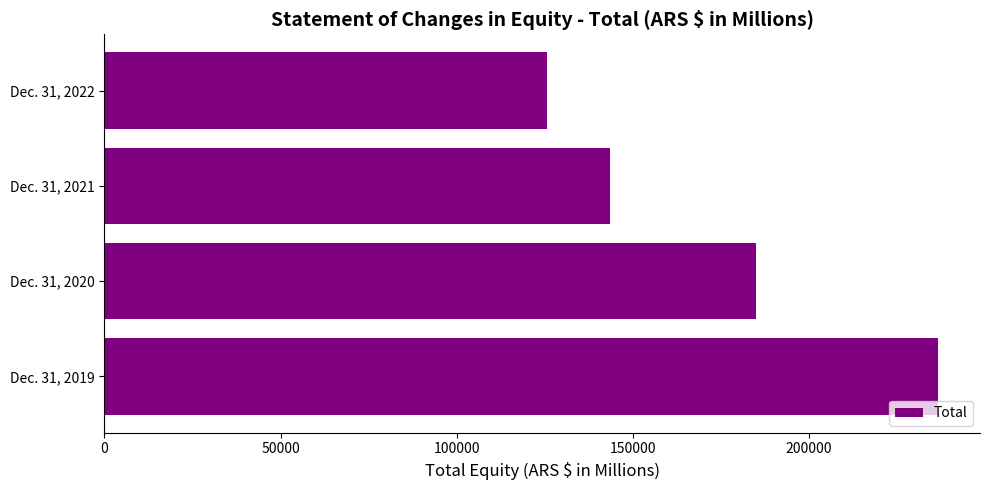

At which category does the chart reach its minimum across all series?

Dec. 31, 2022